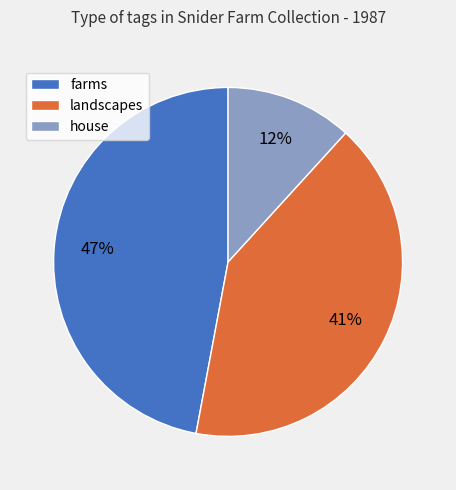

Is there a majority slice in this chart?

No